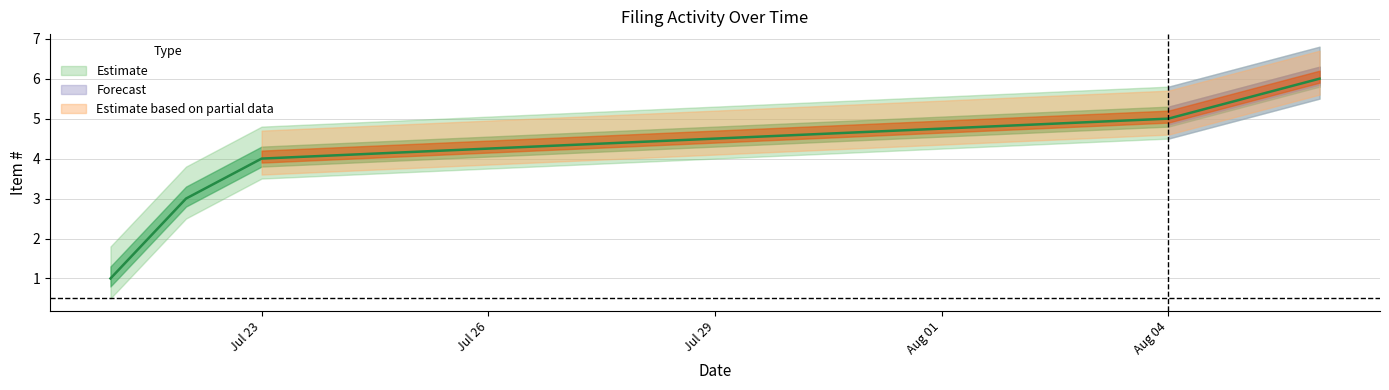

How many values in the Item # series exceed 4?

2